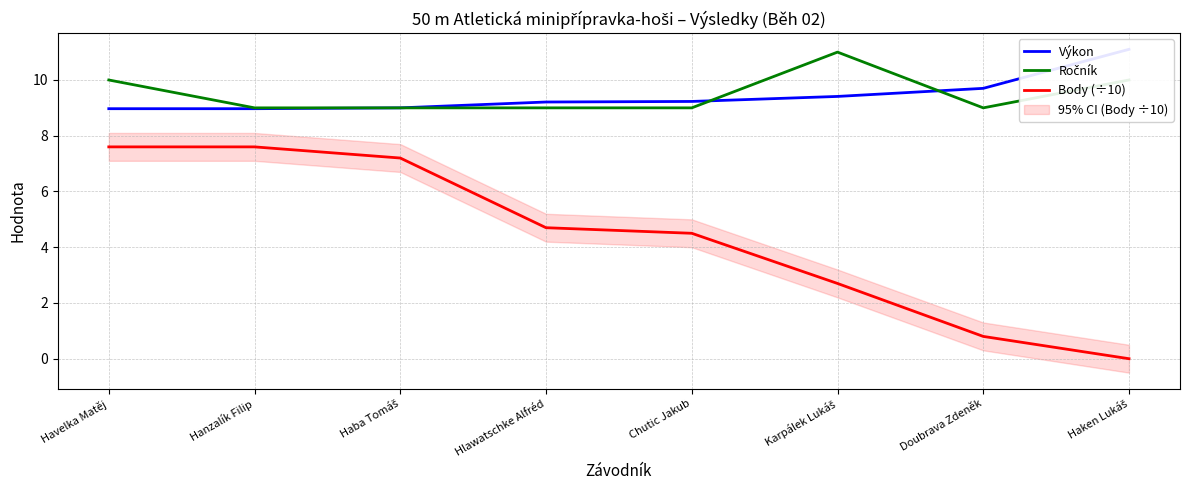

Which series has the widest spread of values?

Body (÷10)